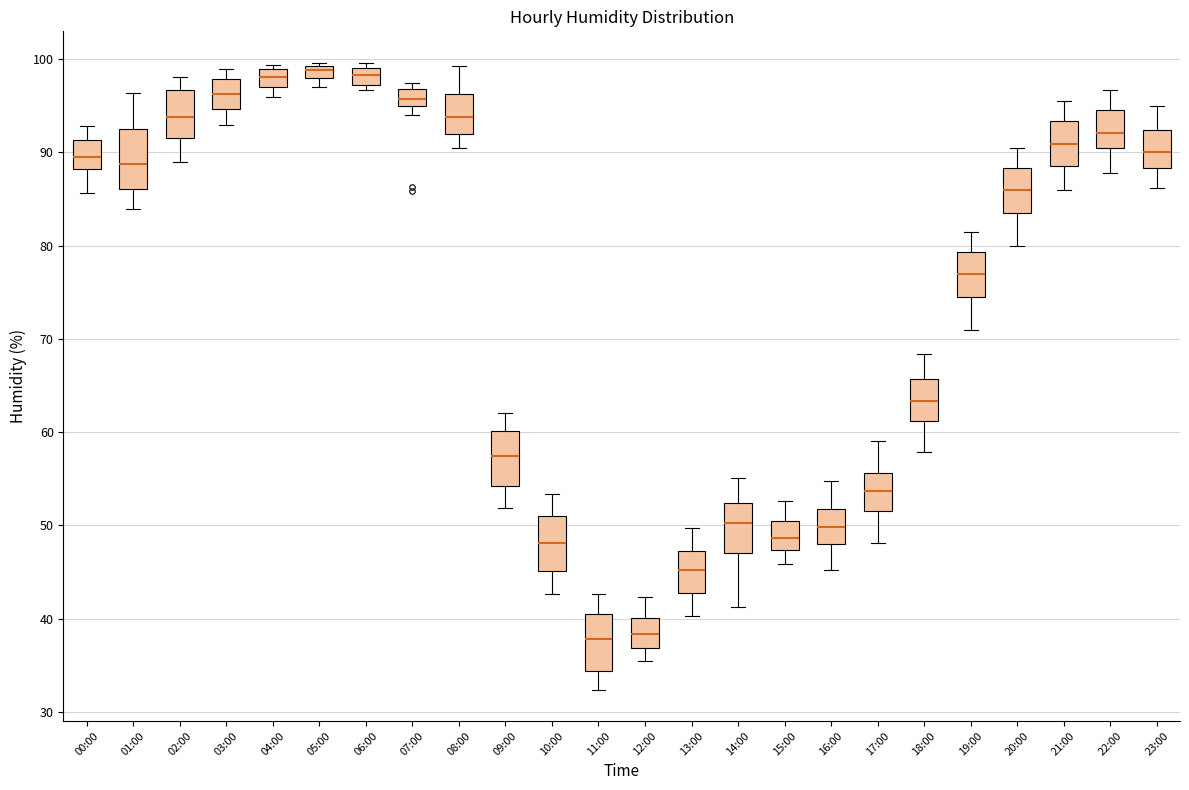

Where does the upper whisker of the box for 09:00 end on the y-axis? The values are not printed on the chart, so give them approximately, as read against the axis.

62